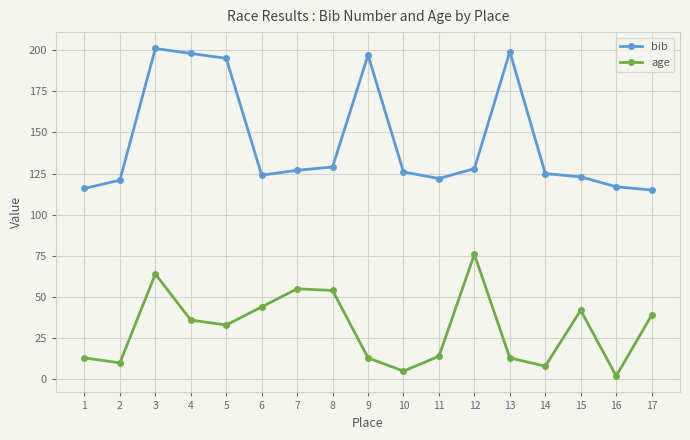

What is the value of the age point at the 17th from the left?

39